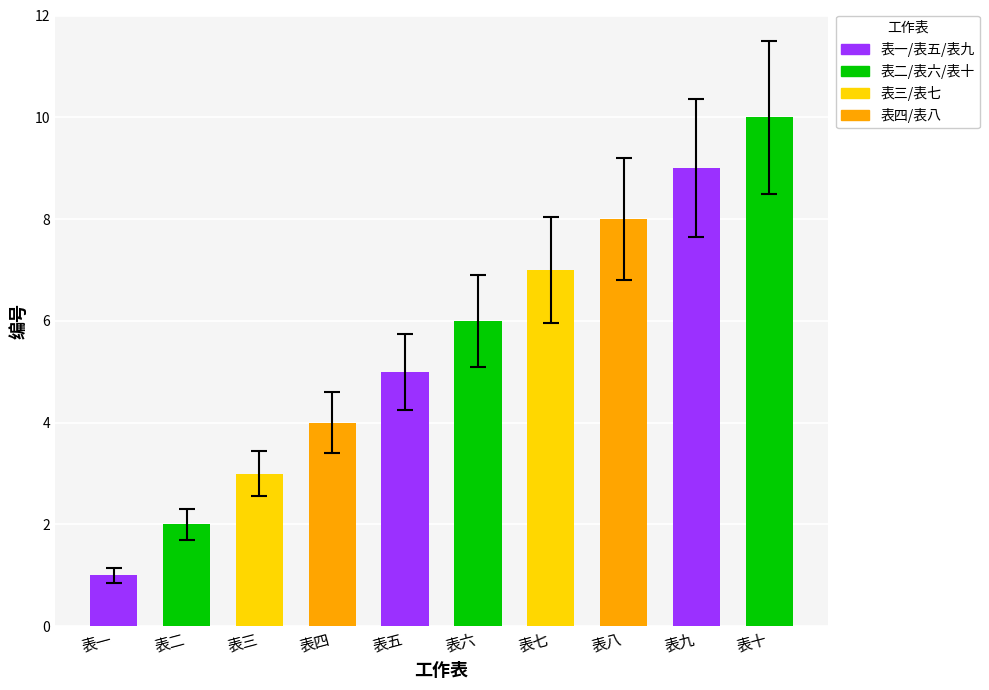

Reading left to right, list all the values displayed in this chart.

1	2	3	4	5	6	7	8	9	10